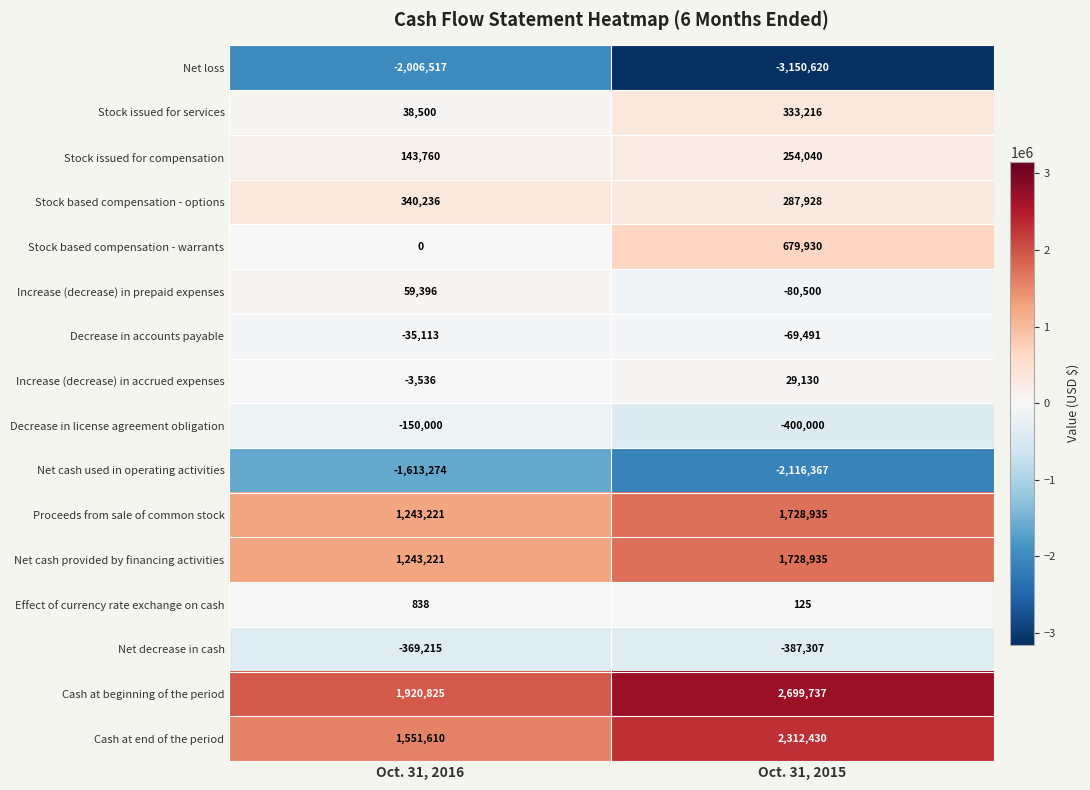

Which label corresponds to the largest value in the chart?

Oct. 31, 2015